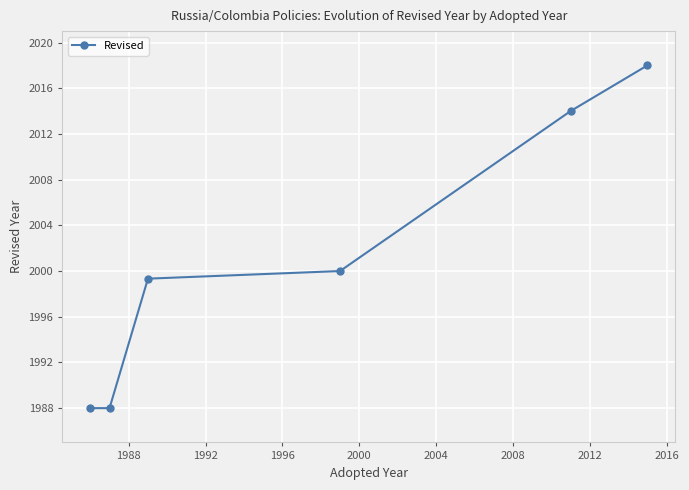

Does the chart display data point markers on the line(s)?

Yes